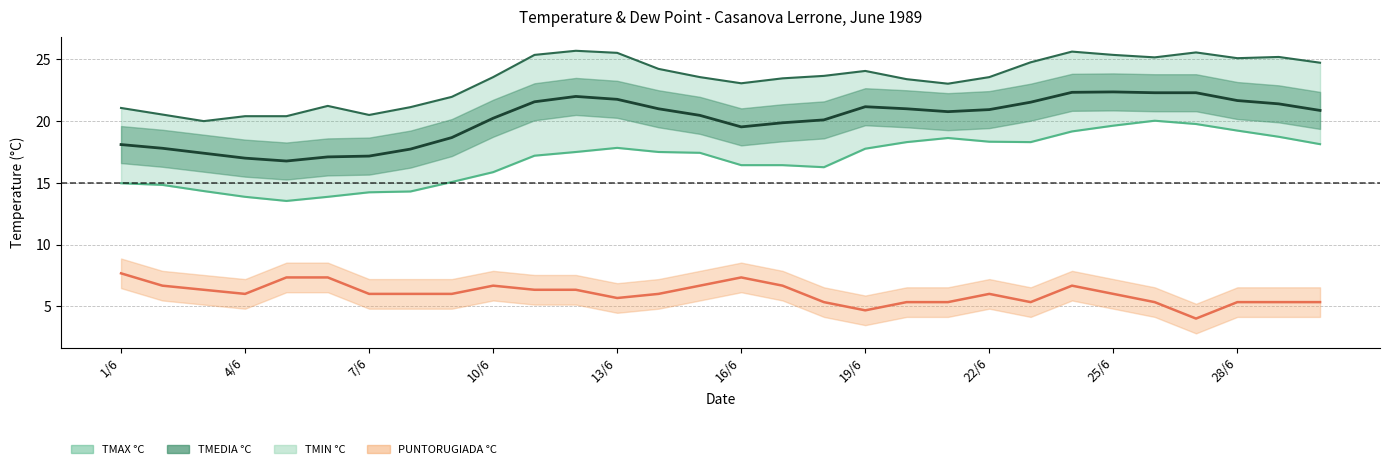

What is the difference between the maximum and minimum values in the Dew Point °C series?

3.7